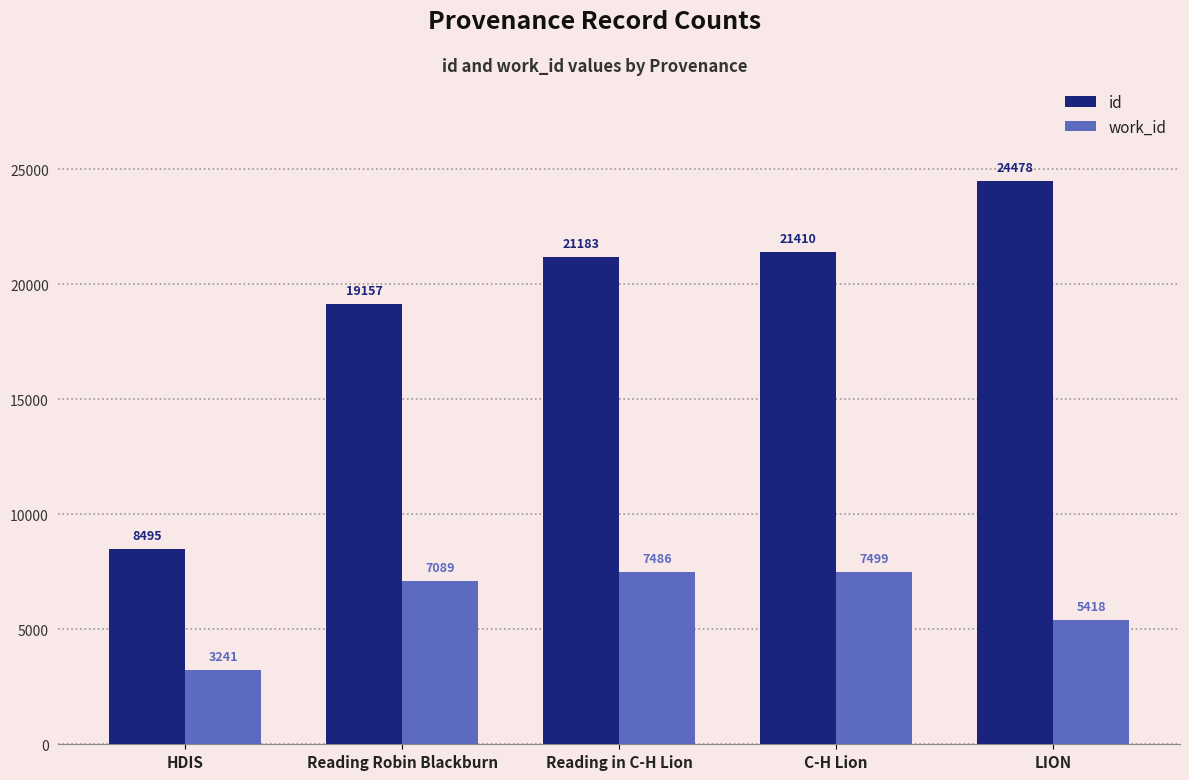

How many bars are there in total?

10